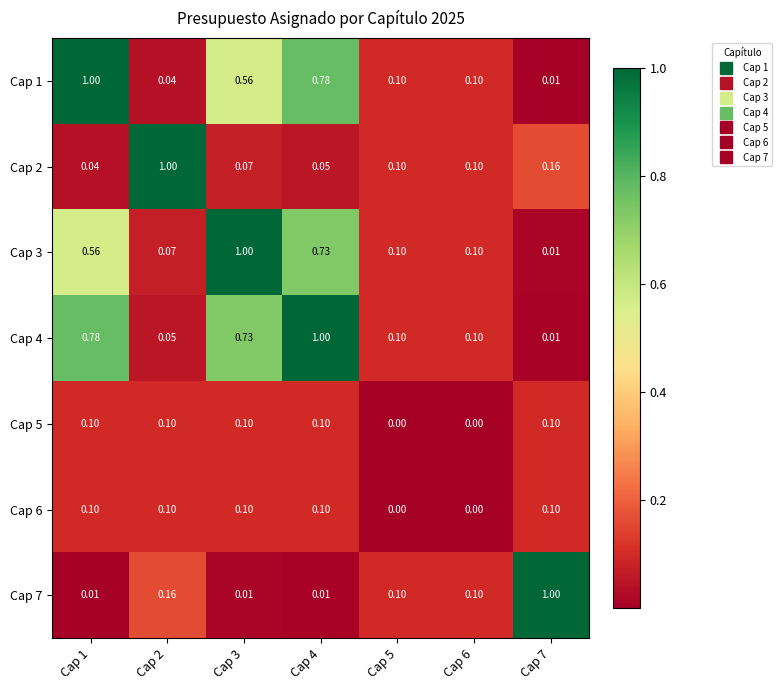

Is the value of Cap 6 at Cap 6 greater than the value of Cap 4 at Cap 5?

No